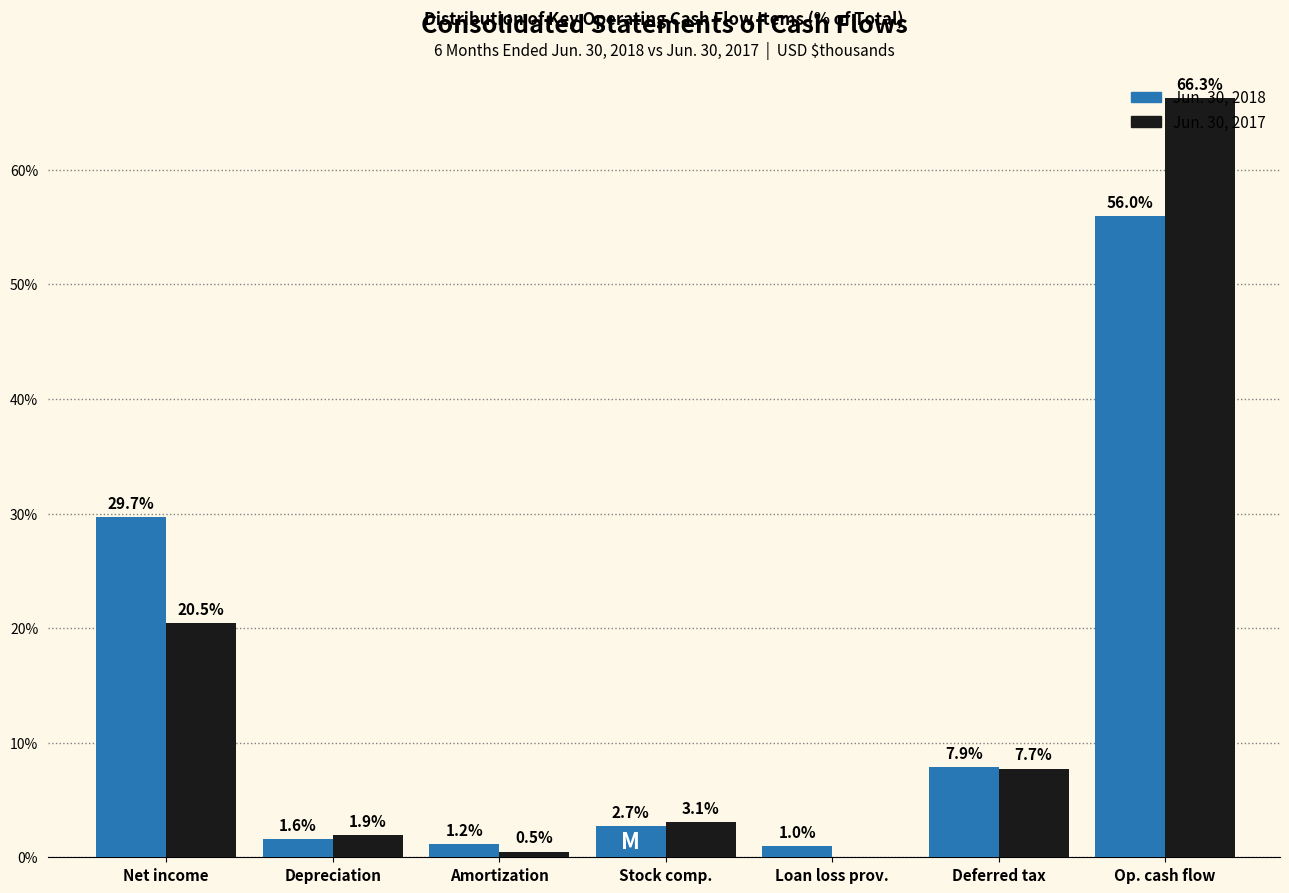

What is the maximum value shown in the chart?

66.3